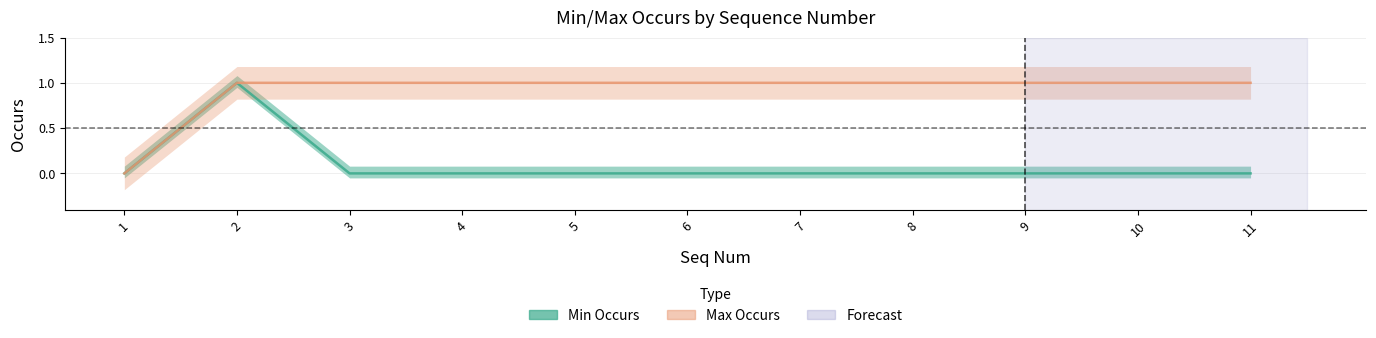

What is the difference between the highest and lowest values at 4?

1